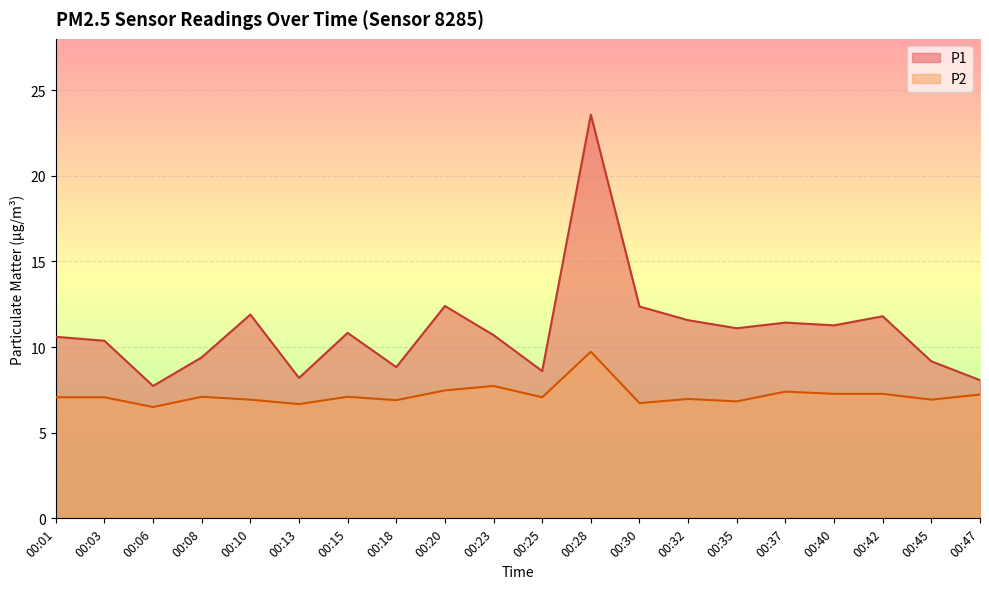

What is the value of the P1 point at the 2nd from the left?

10.4